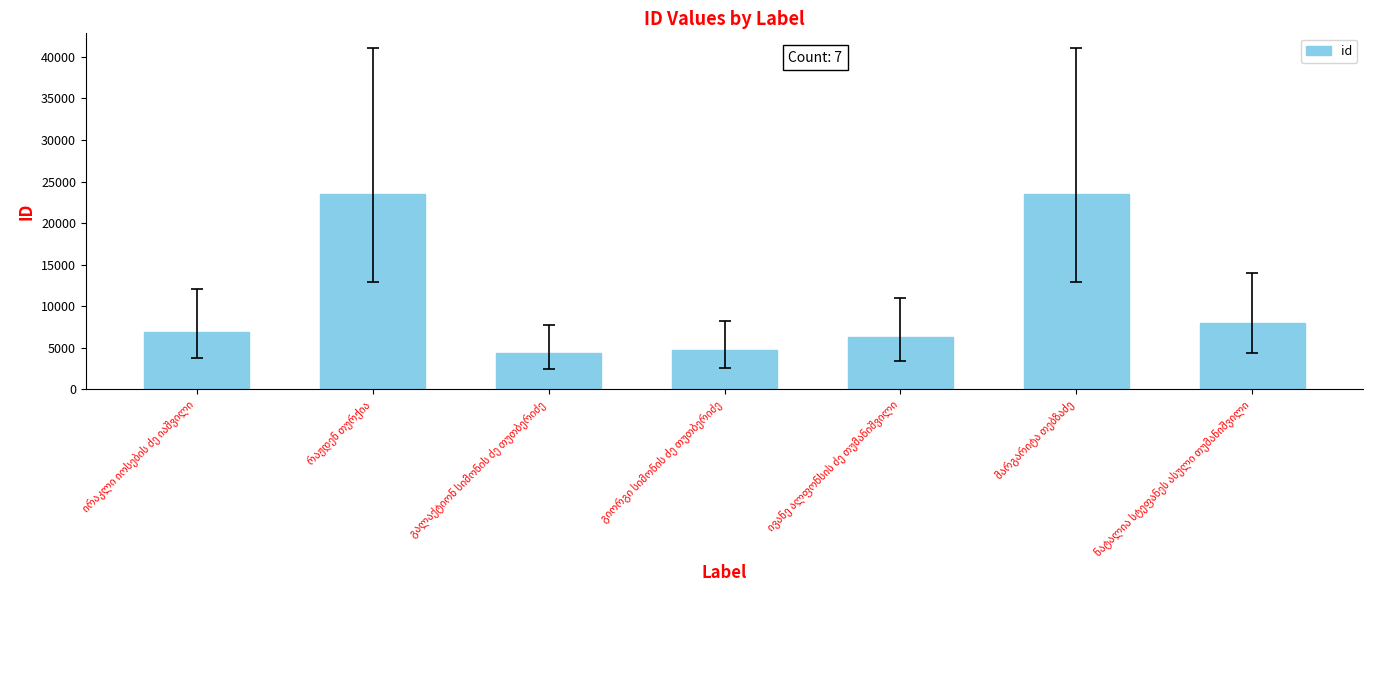

What is the maximum value shown in the chart?

23471